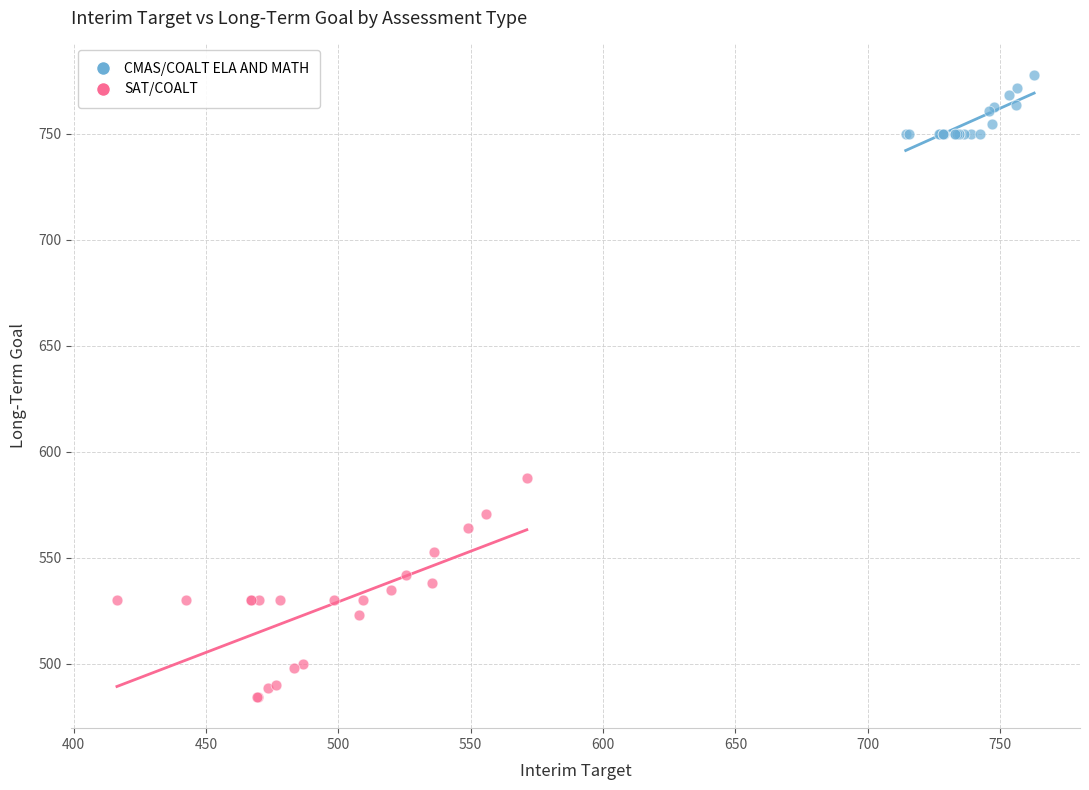

Which series has the widest spread of Y values?

SAT/COALT